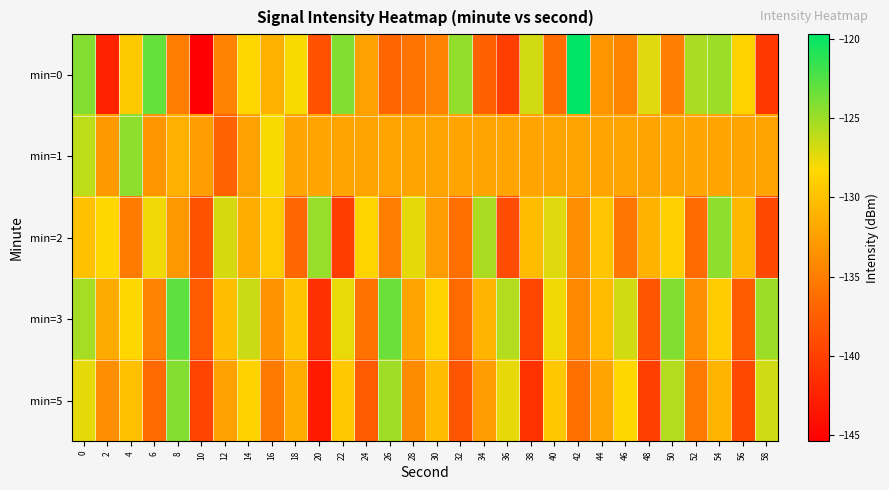

Which series changed the most between 4 and 14?

min=1